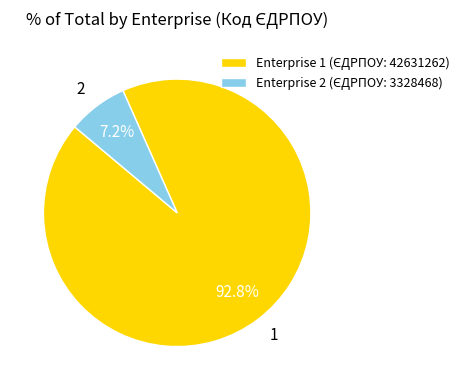

Which has a higher value, 2 or 1?

1